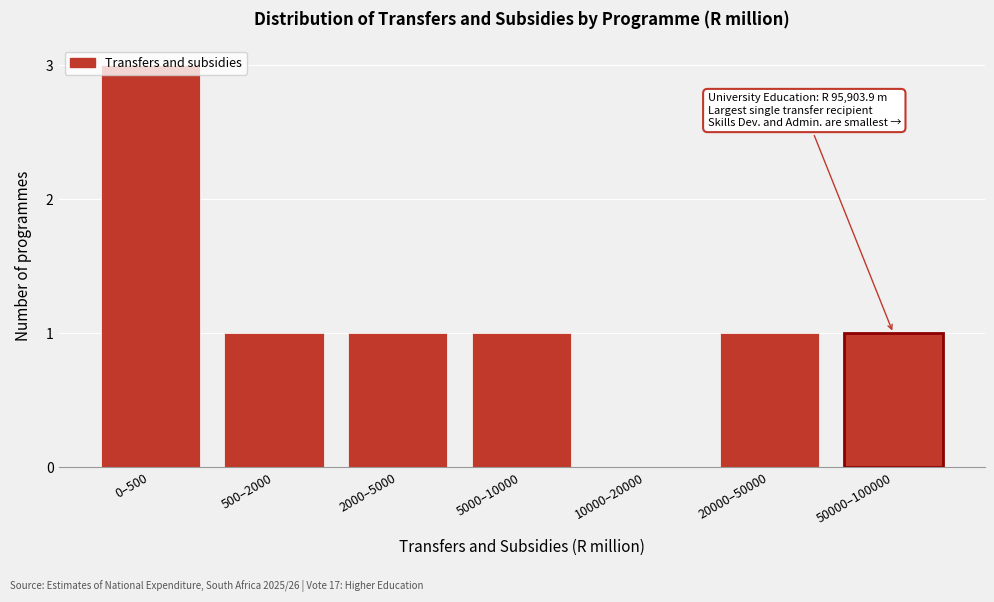

Between 5000–10000 and 10000–20000, which is larger?

5000–10000